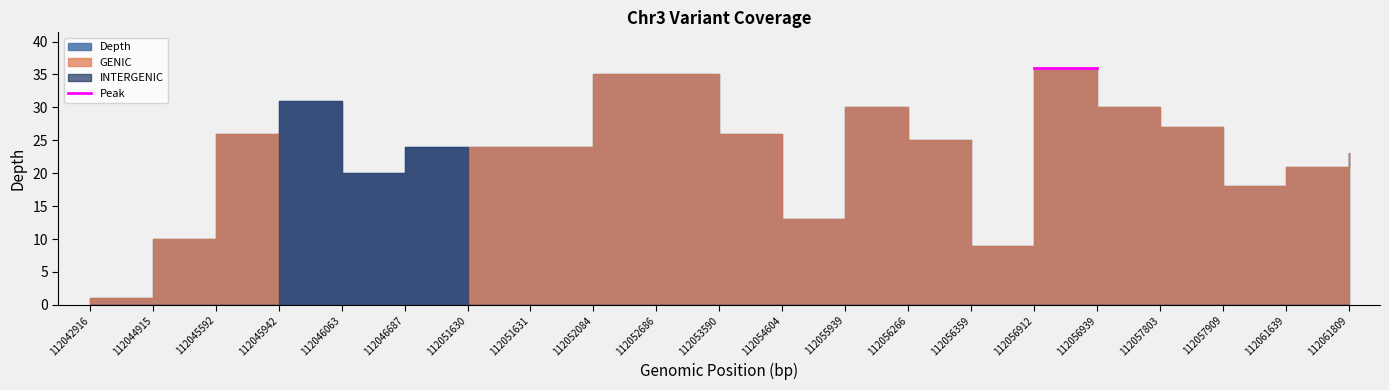

Does the chart have visible grid lines?

No